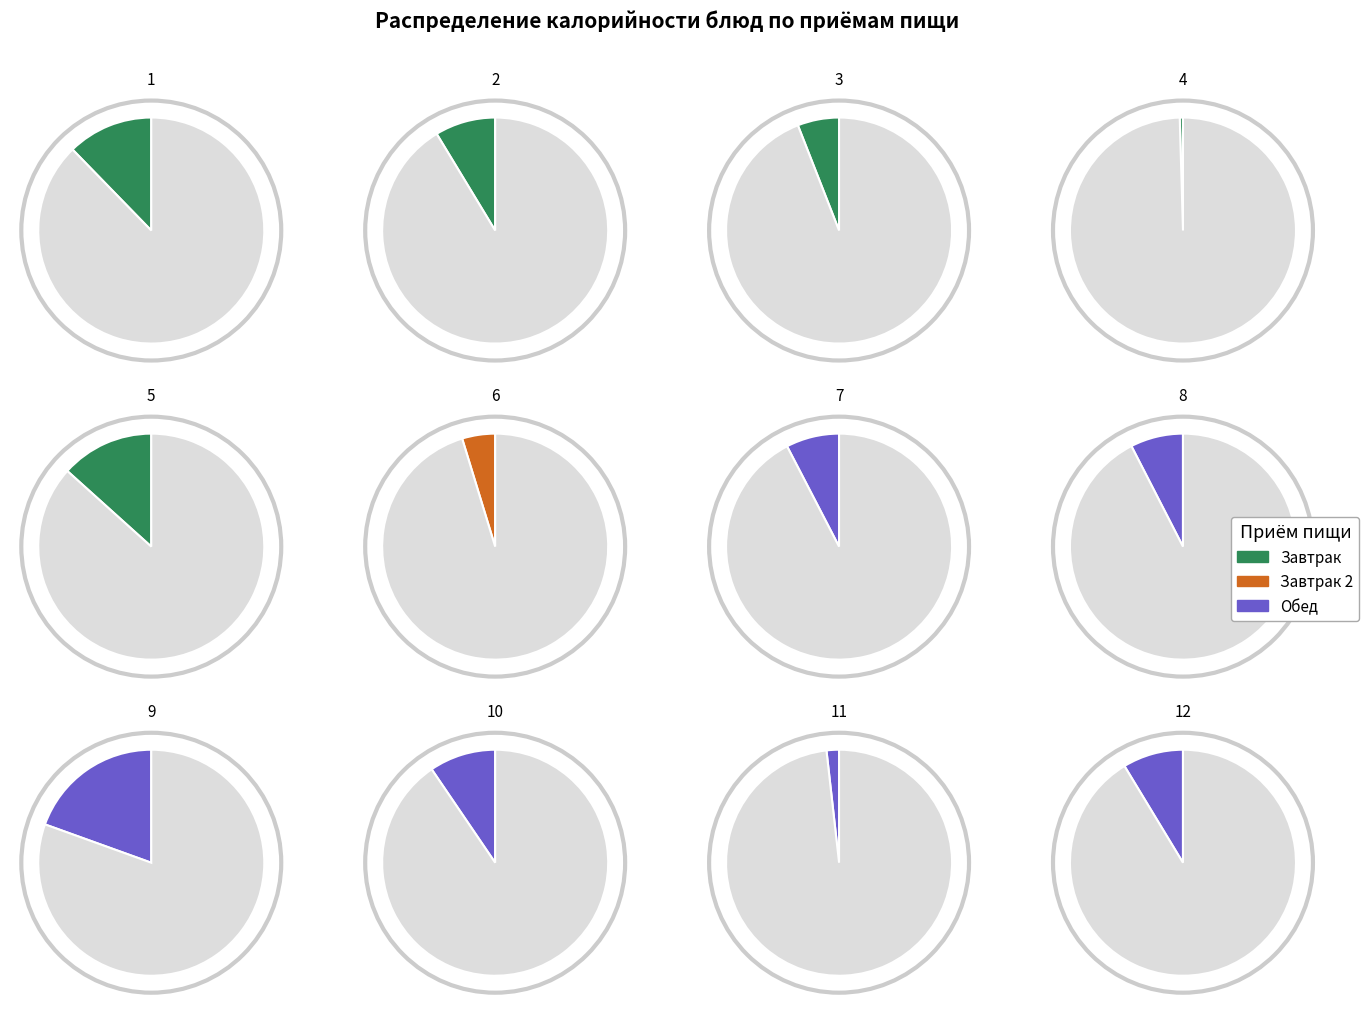

To the nearest percent, what portion does Напиток из сока represent?

9%